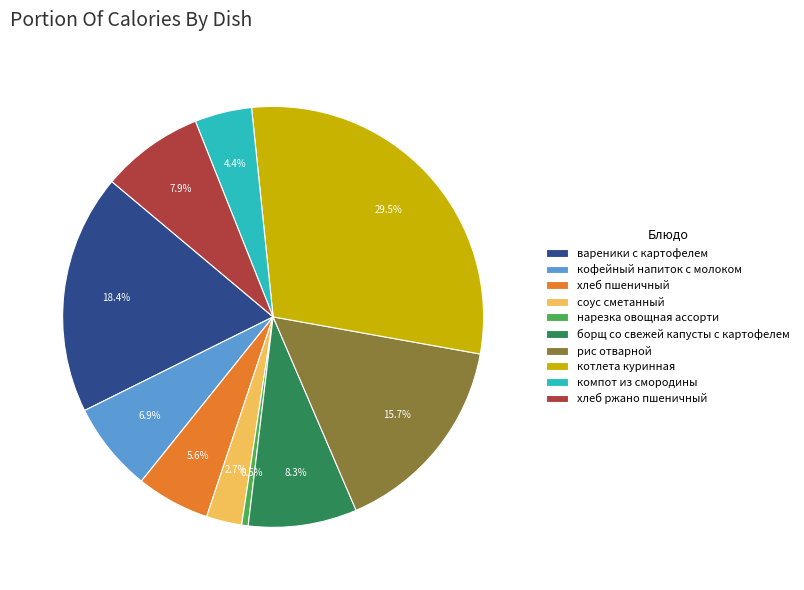

To the nearest percent, what is the difference between the кофейный напиток с молоком and компот из смородины slice percentages?

3%